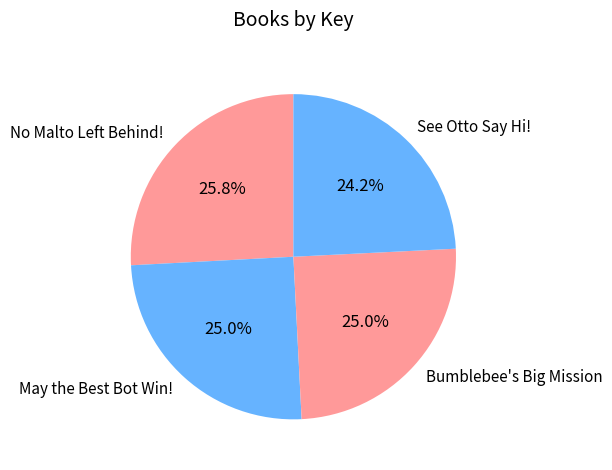

Which slice is the largest?

No Malto Left Behind!